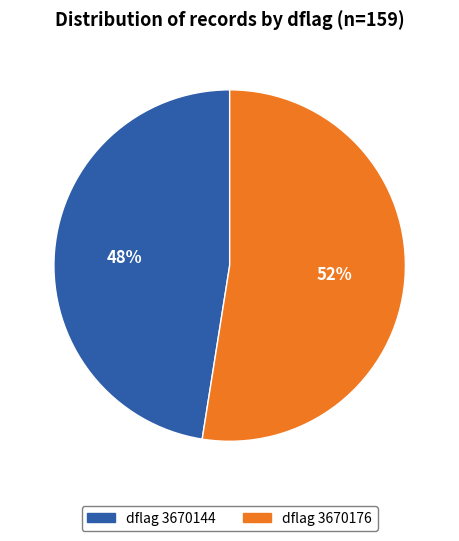

To the nearest percent, what is the average slice percentage?

50%